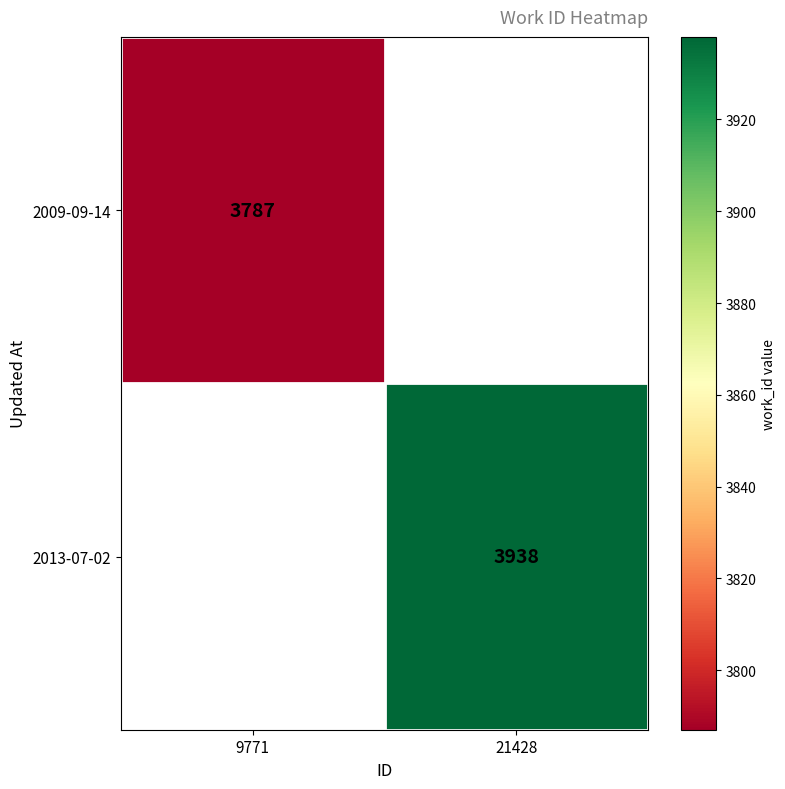

Between 9771 and 21428, which is larger?

21428